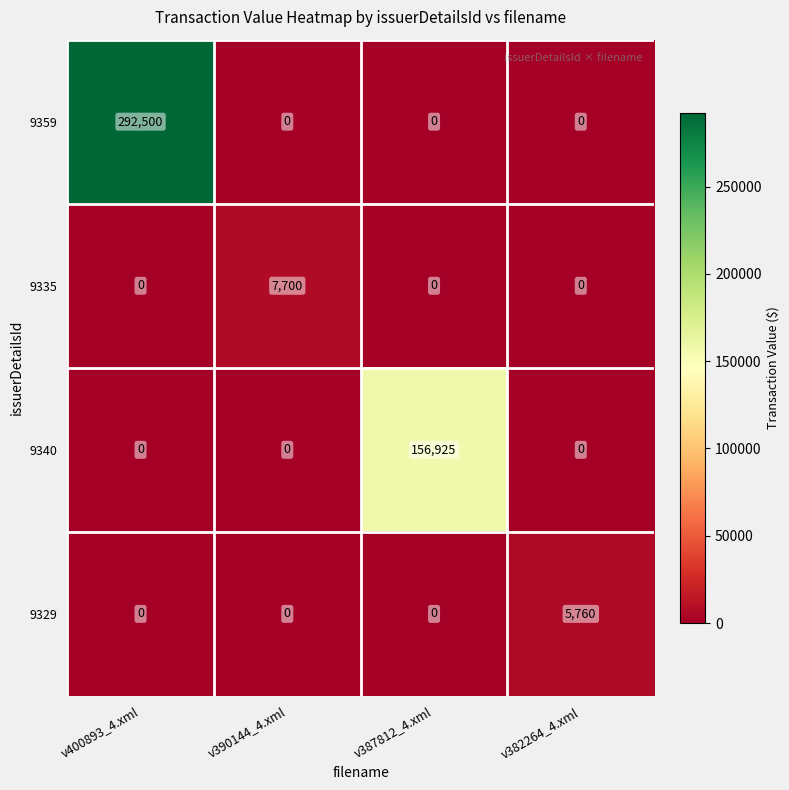

Count the 9359 values in the range 0 to 292500.

4